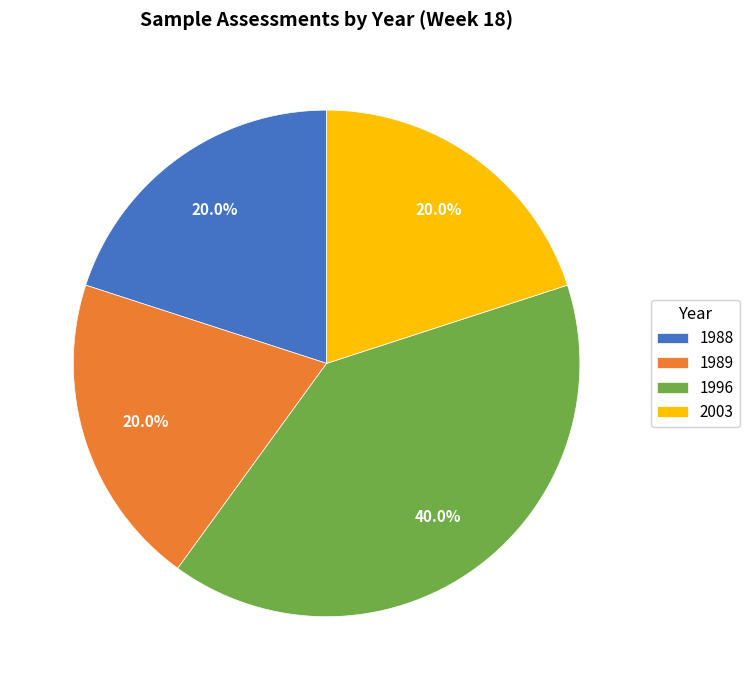

How many slices are in this pie chart?

4